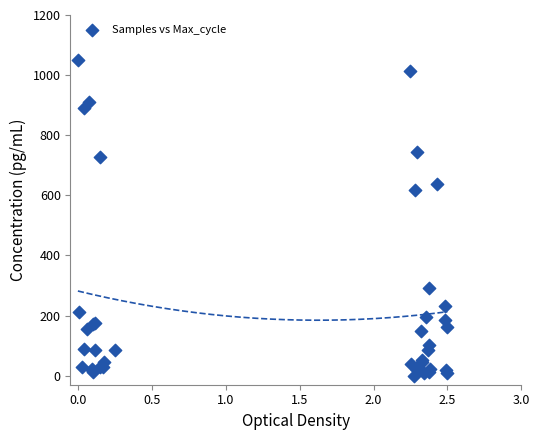

What Y value in the scatter plot is closest to 525?

616.4